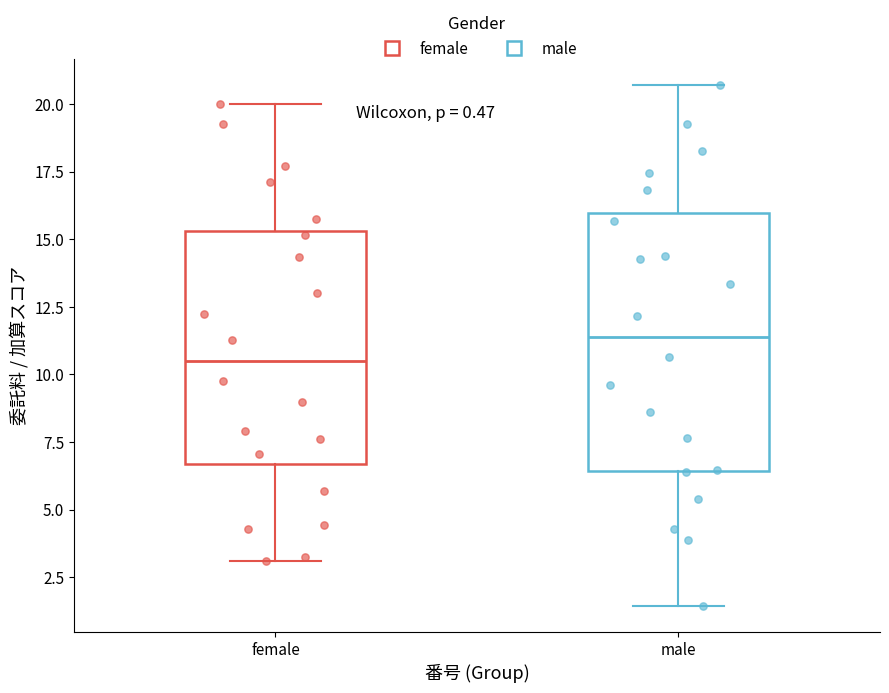

Which box is the tallest, from its lower edge to its upper edge?

male